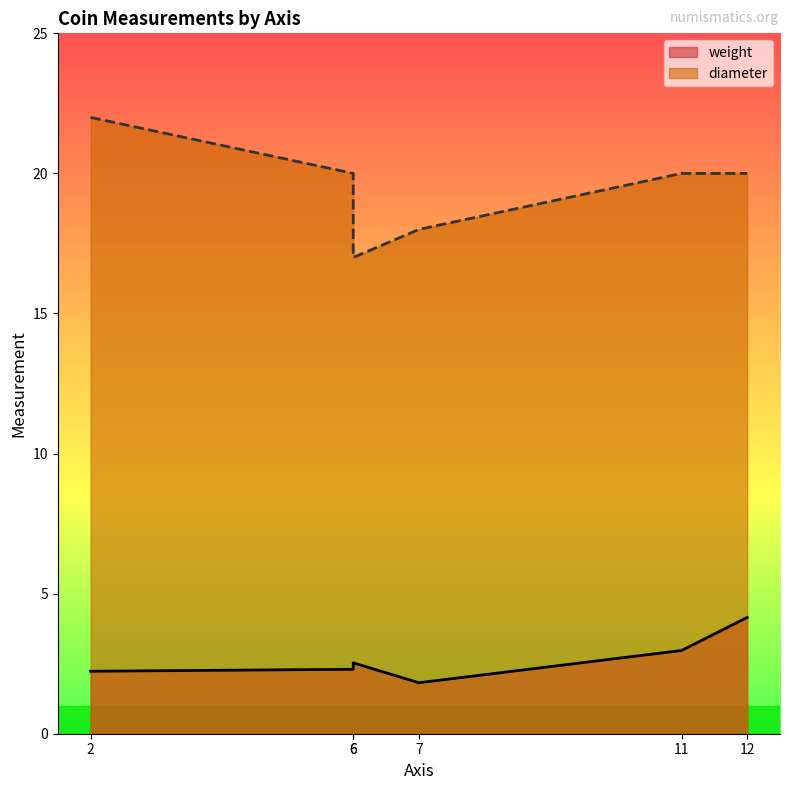

What is the change in value from 6 to 7?

-0.7